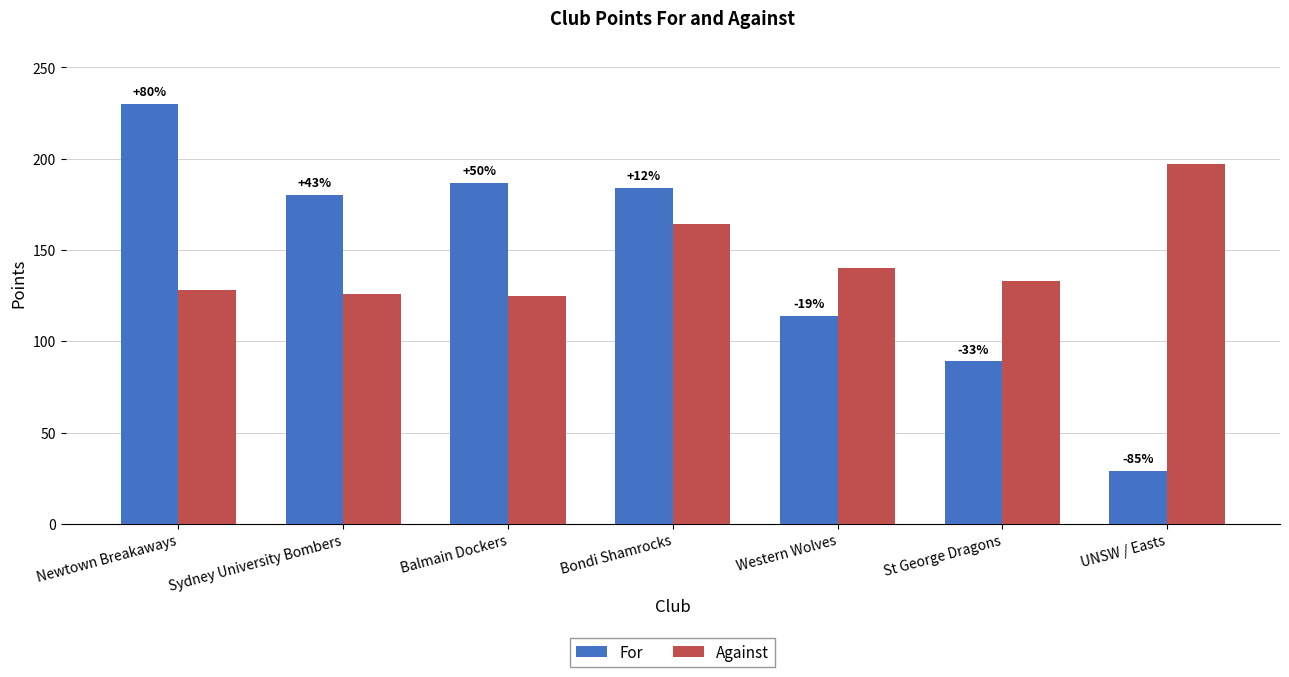

What are all the series names shown in the legend?

For, Against